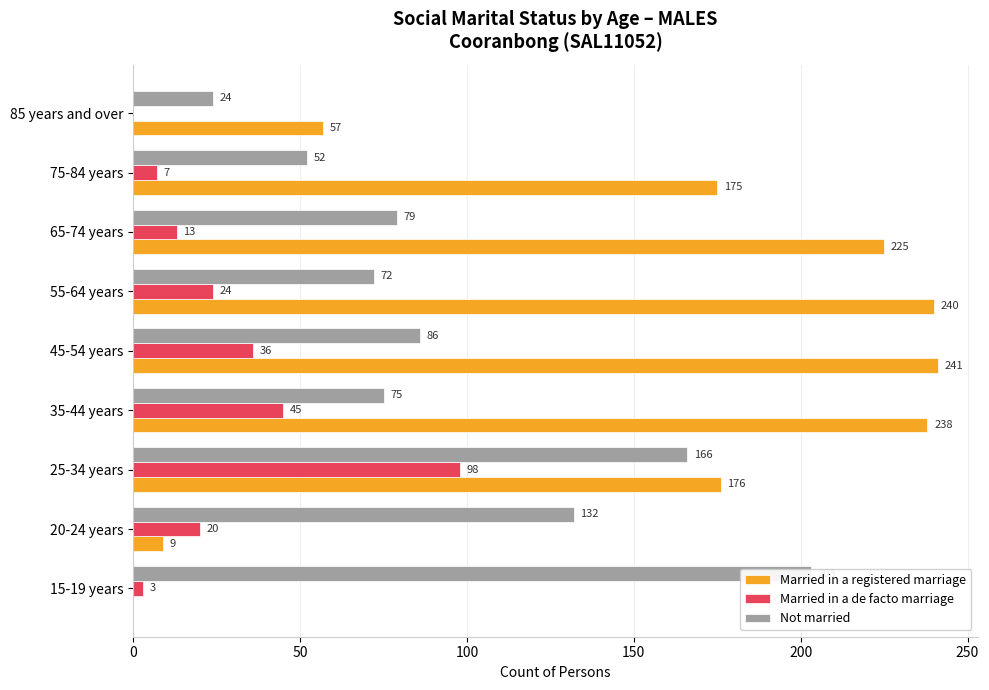

Which series has the widest spread of values?

Married in a registered marriage